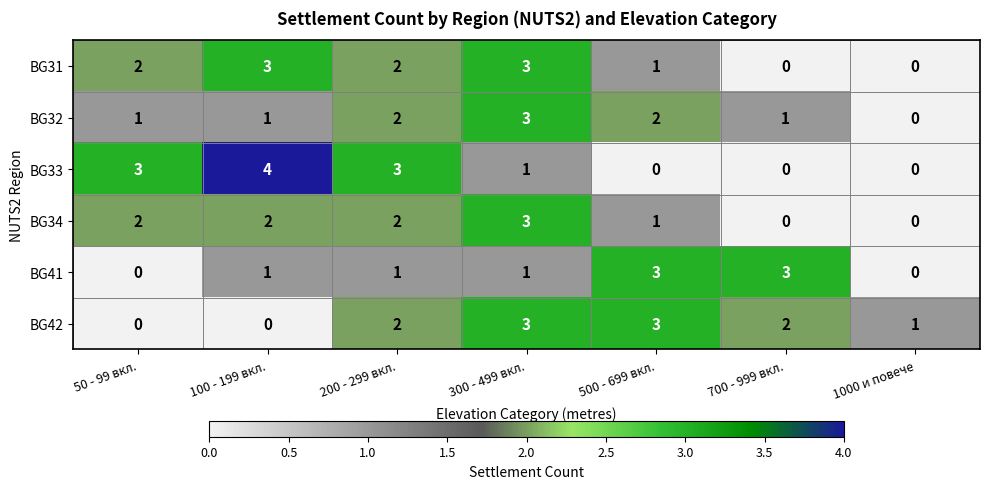

What is the sum of all BG31 values?

11